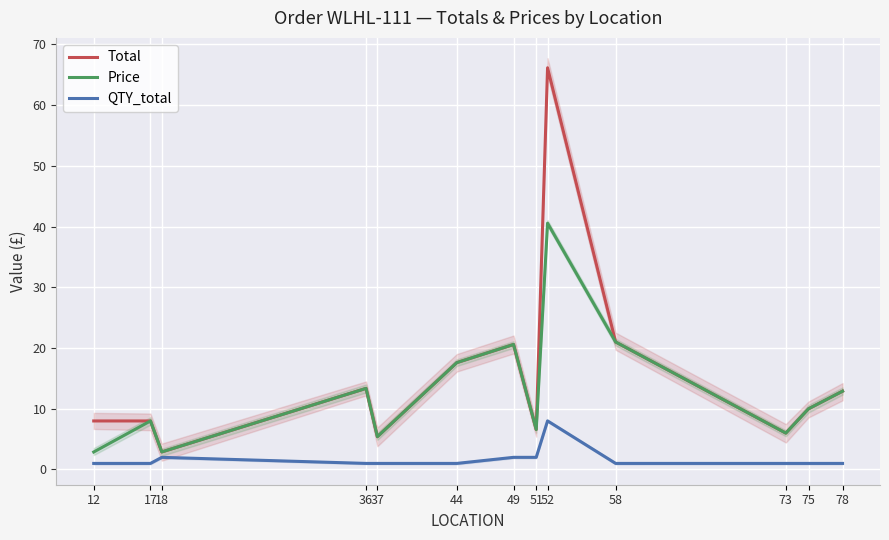

Which has a higher value, 49 or 73?

49